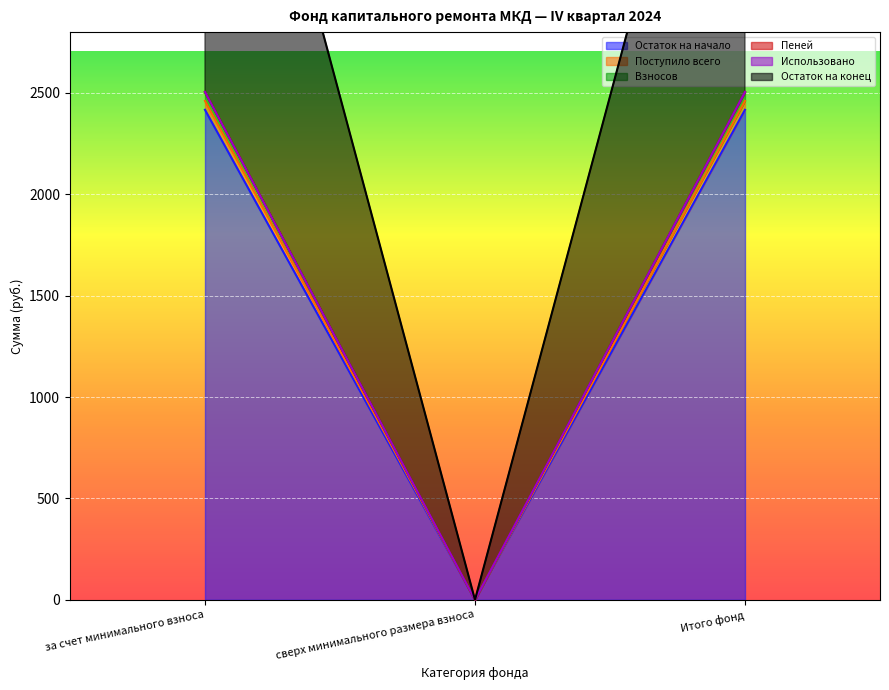

Where does the Пеней series first go above 2504?

за счет минимального взноса